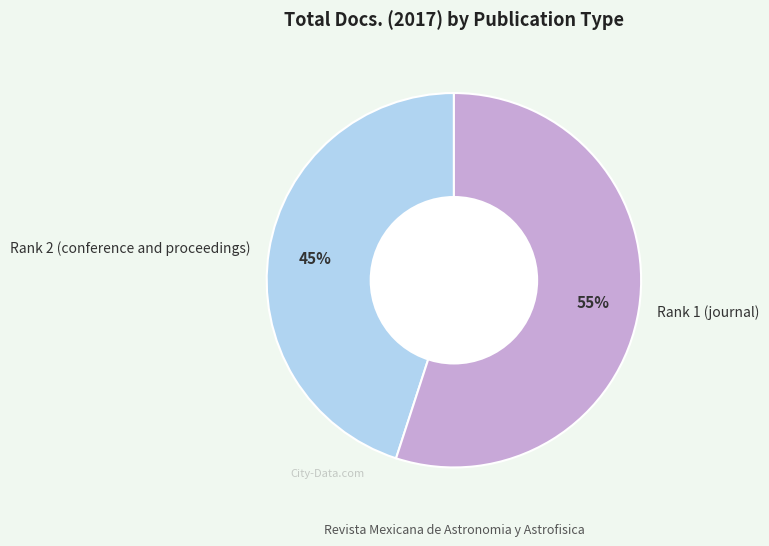

Is the sum of Rank 1 (journal) and Rank 2 (conference and proceedings) greater than half?

Yes